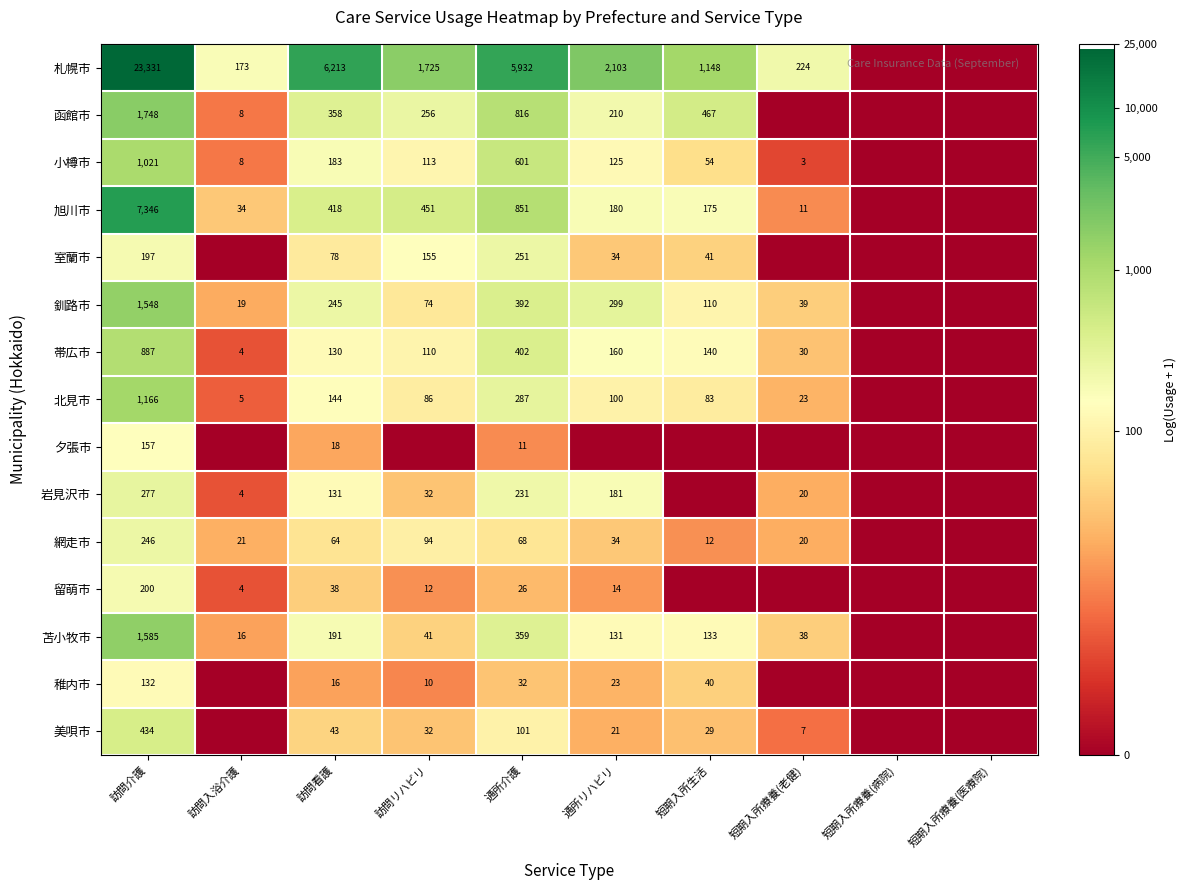

What is the sum of the 釧路市 values at 通所介護 and 短期入所生活?

502